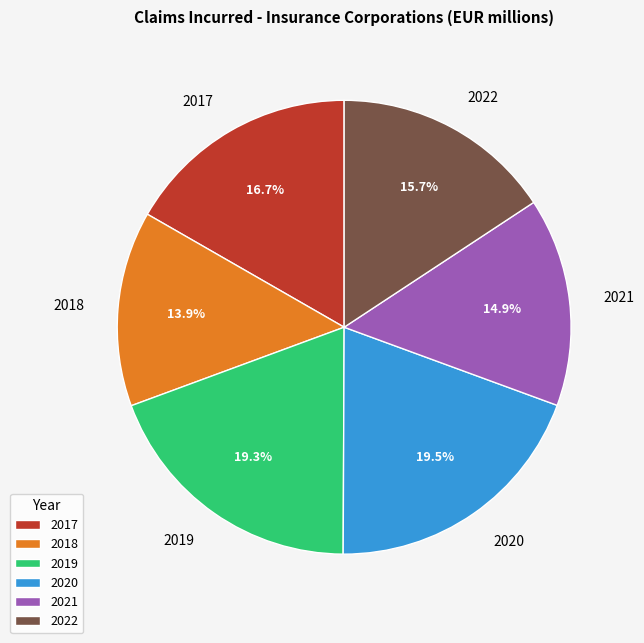

Does 2021 represent more than half of the total?

No